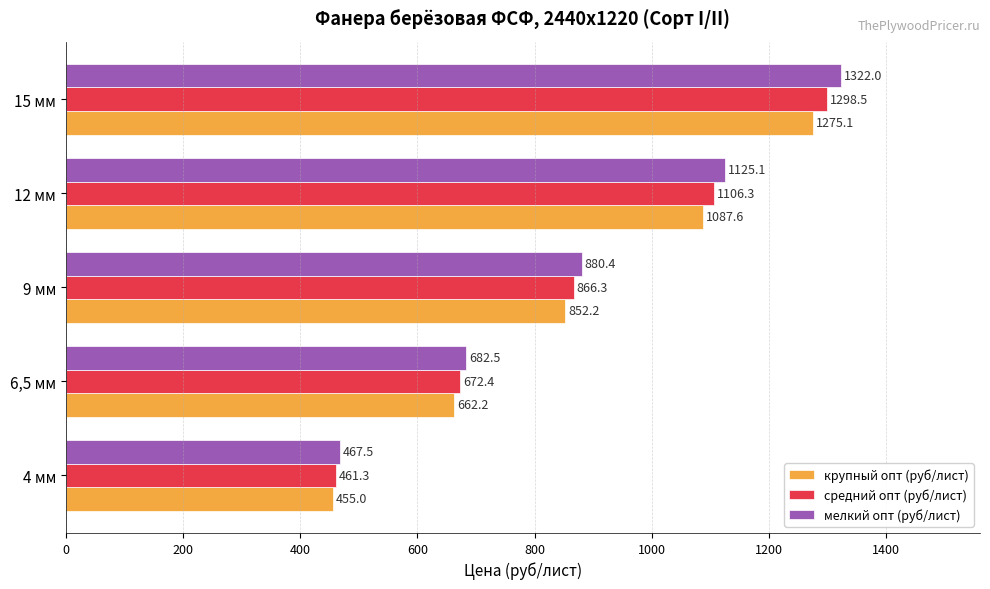

What is the total value across all series at 9 мм?

2598.9